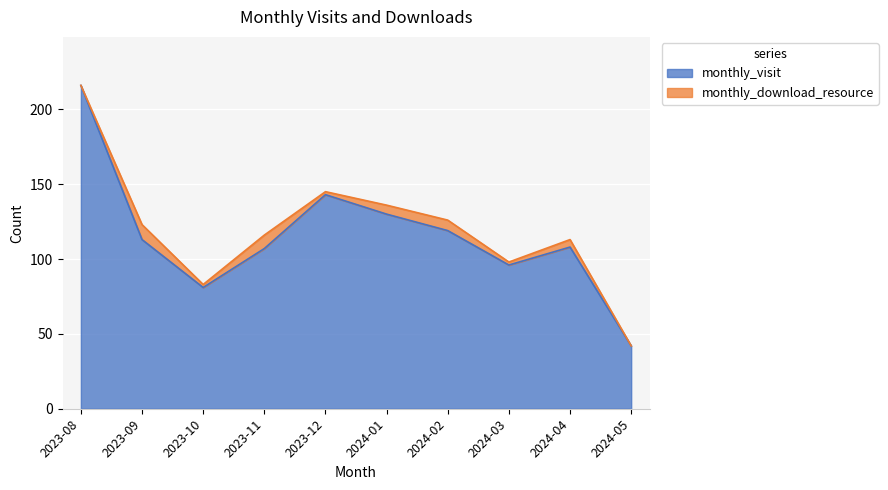

True or false: the data has more than 0 interior local peaks.

True